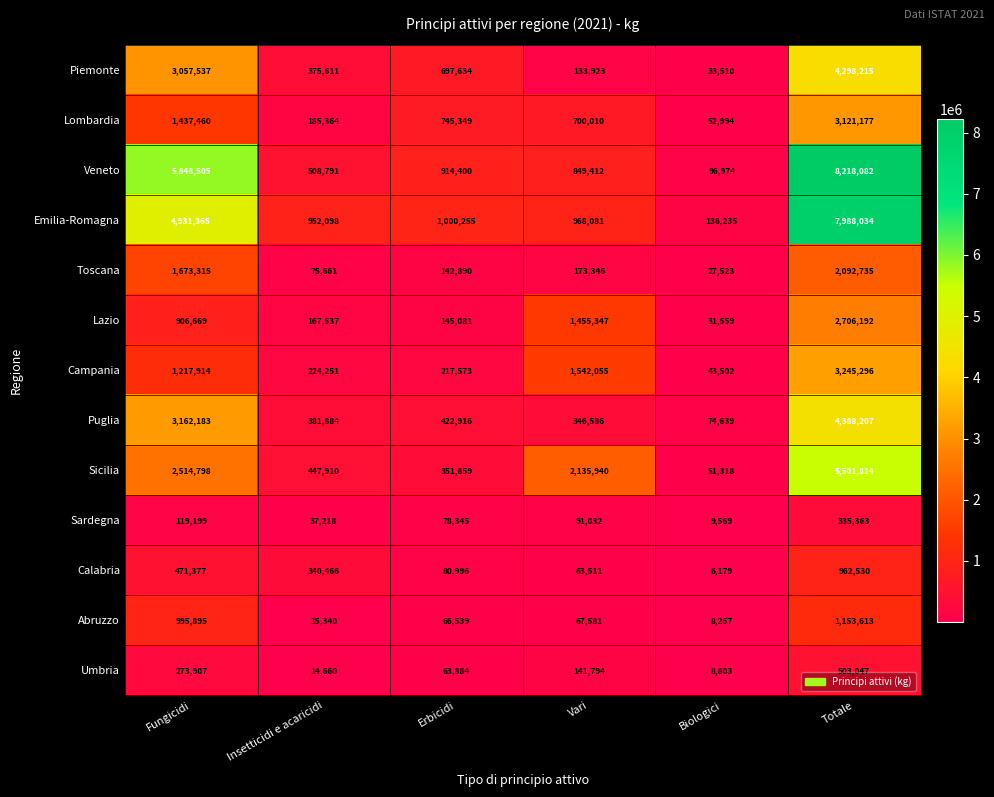

Rank the series at Biologici from highest to lowest value.

Emilia-Romagna, Veneto, Puglia, Lombardia, Sicilia, Campania, Piemonte, Lazio, Toscana, Sardegna, Umbria, Abruzzo, Calabria